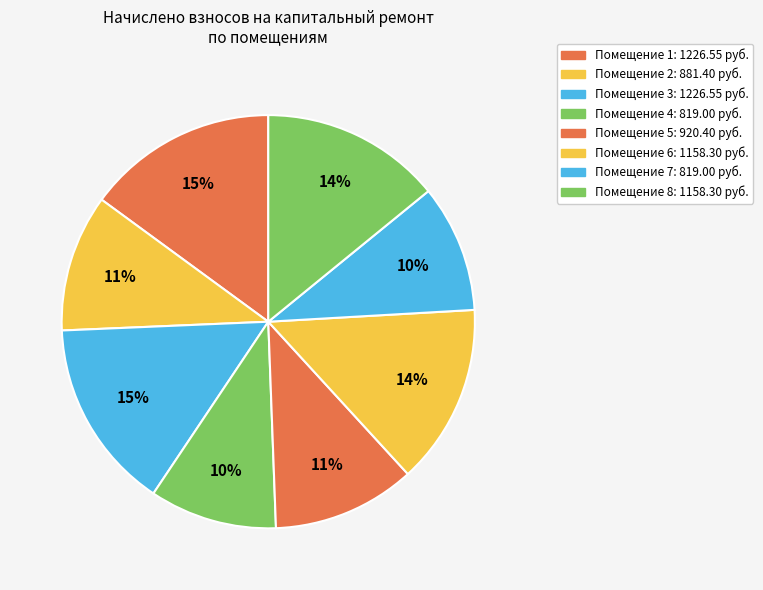

Rank the categories by value from lowest to highest.

4, 7, 2, 5, 6, 8, 1, 3